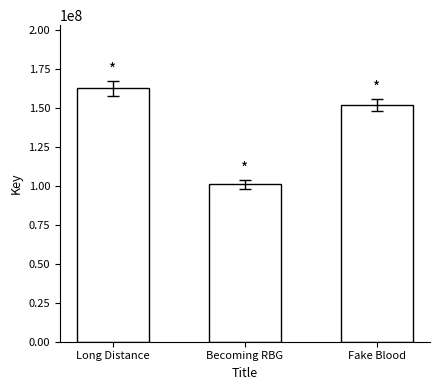

Reading right to left, extract all data points from this chart.

151719650	100952866	162474177